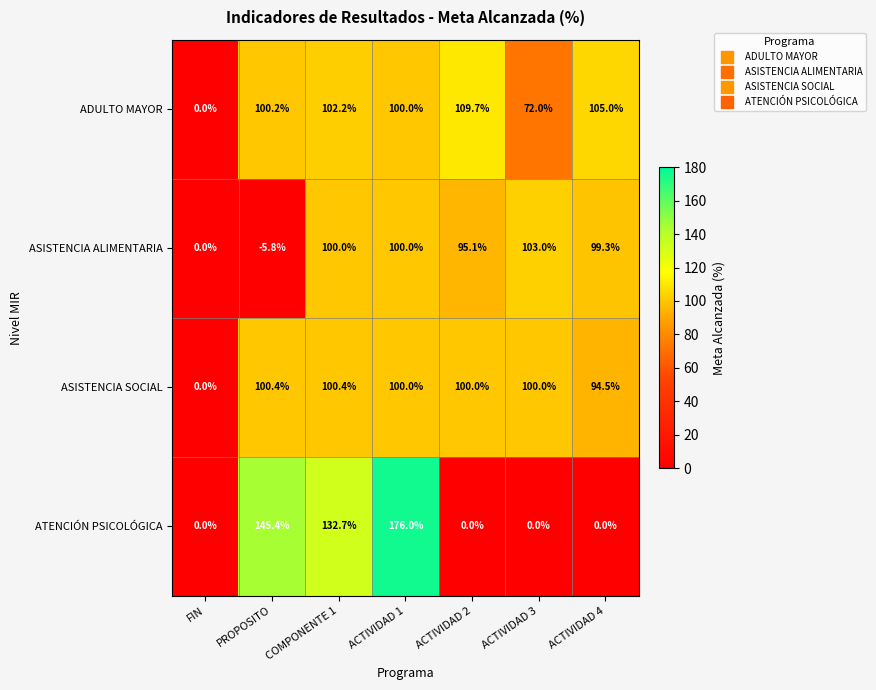

What is the sum of the ASISTENCIA SOCIAL values at PROPOSITO and COMPONENTE 1?

200.8